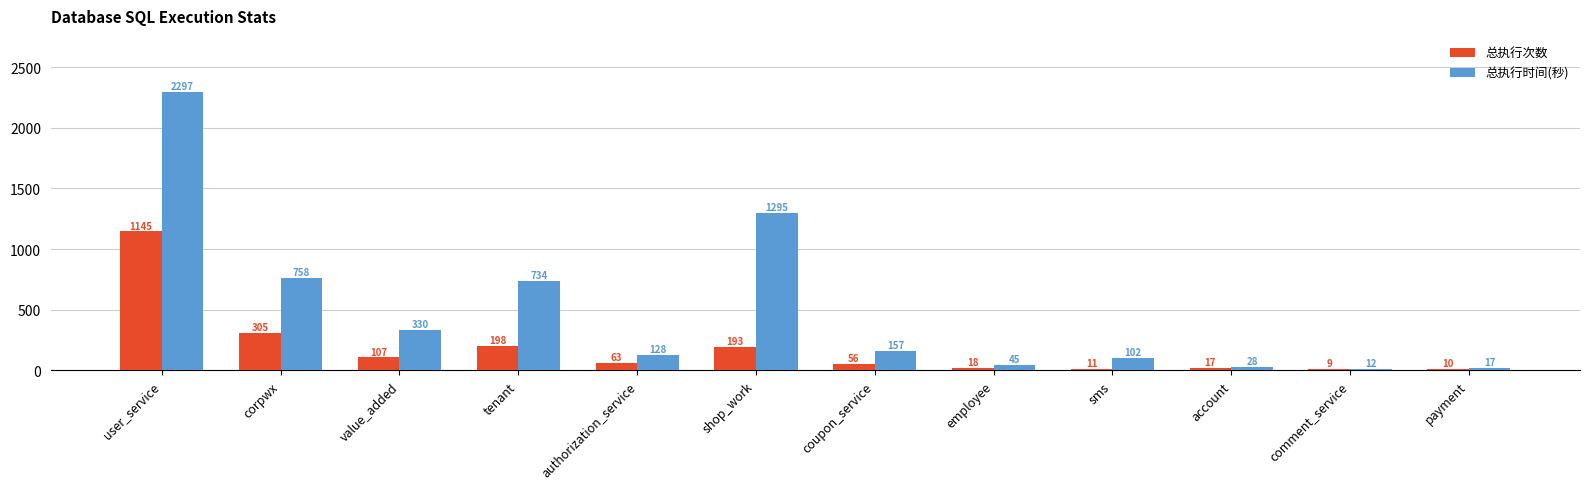

How many bars are there in total?

24